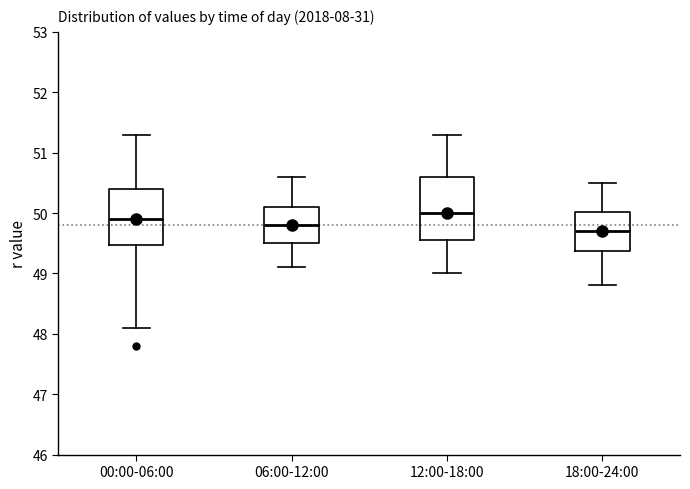

Which box is the tallest, from its lower edge to its upper edge?

12:00-18:00